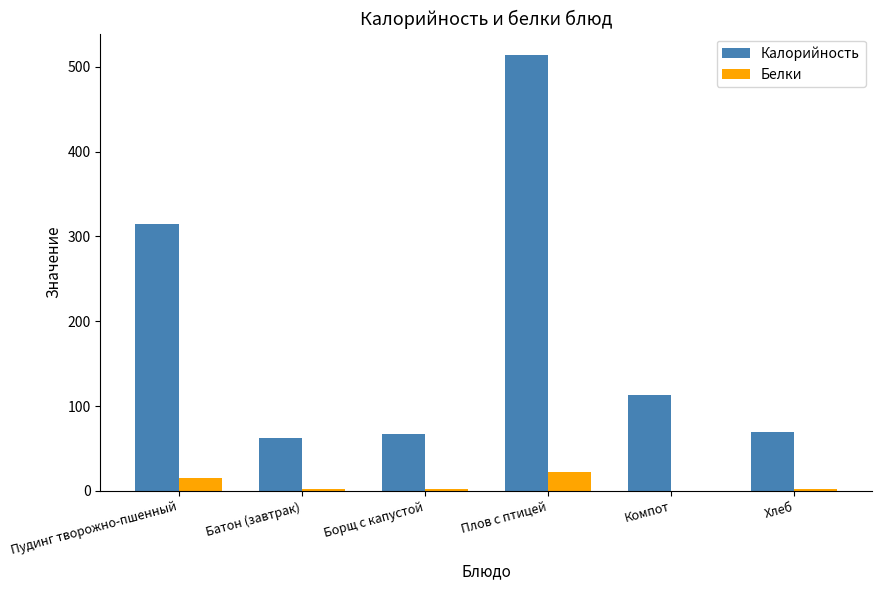

What is the highest value of the Калорийность series?

513.6